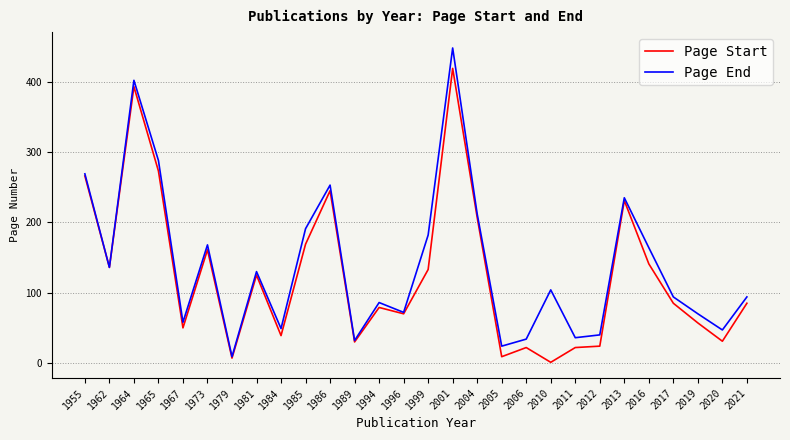

What is the approximate value of Page End at 2004?

212